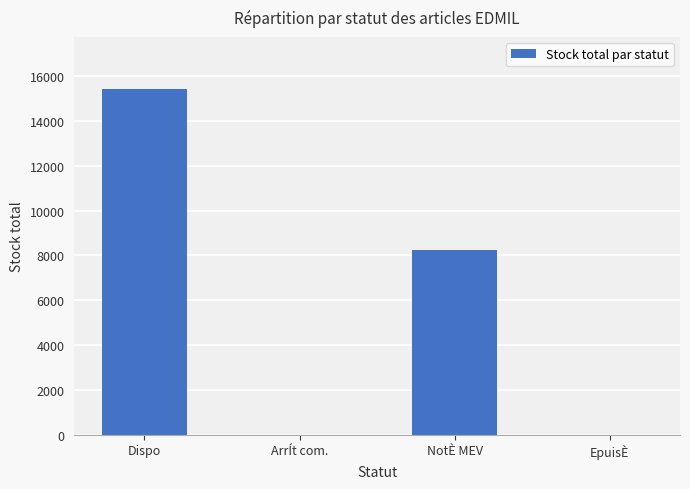

The value at NotÈ MEV is 13958. True or false?

False